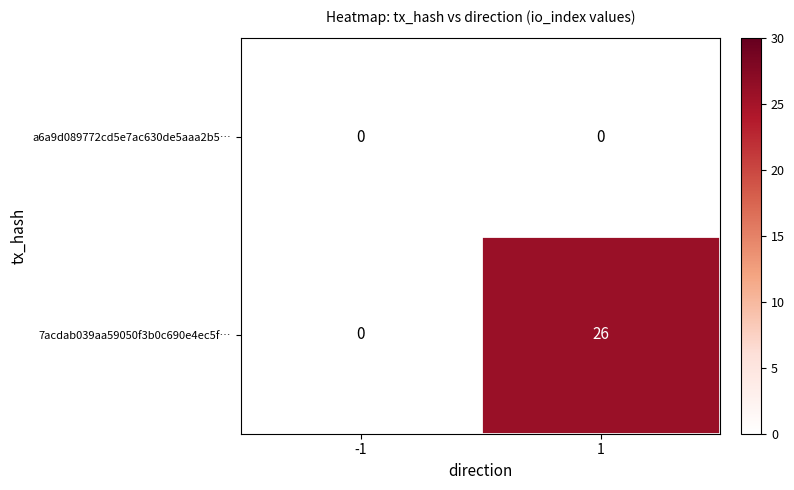

The value of 7acdab039aa59050f3b0c690e4ec5f… at 1 is 44. True or false?

False